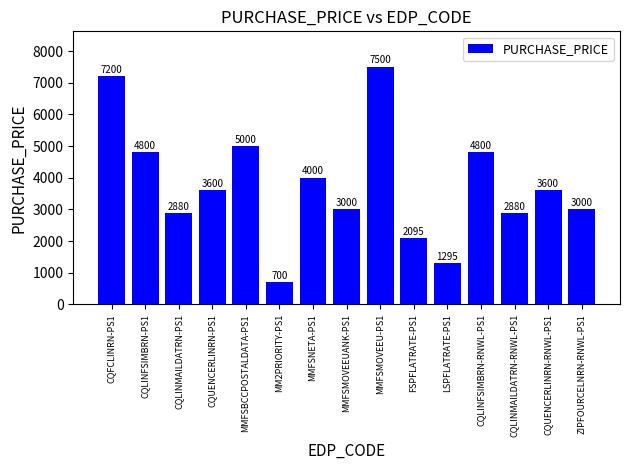

Reading left to right, what are all the values shown in this chart?

7200	4800	2880	3600	5000	700	4000	3000	7500	2095	1295	4800	2880	3600	3000